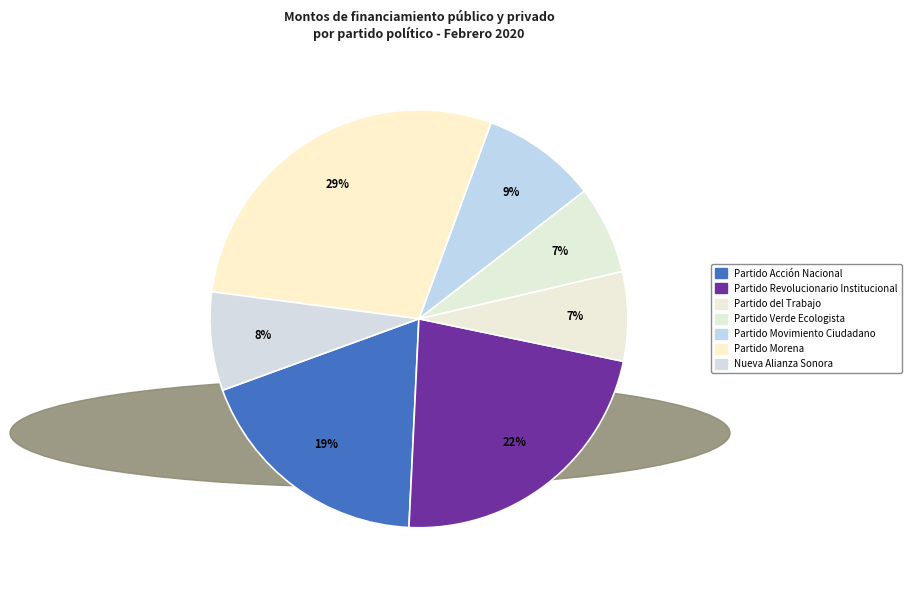

The Partido Movimiento Ciudadano slice represents 9% of the pie. True or false?

True